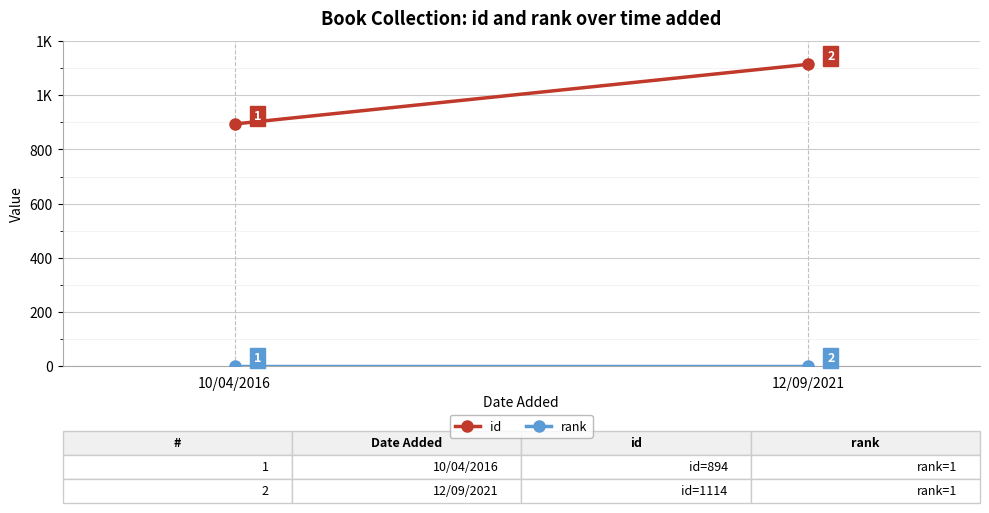

Which category has the highest value in the rank series?

10/04/2016